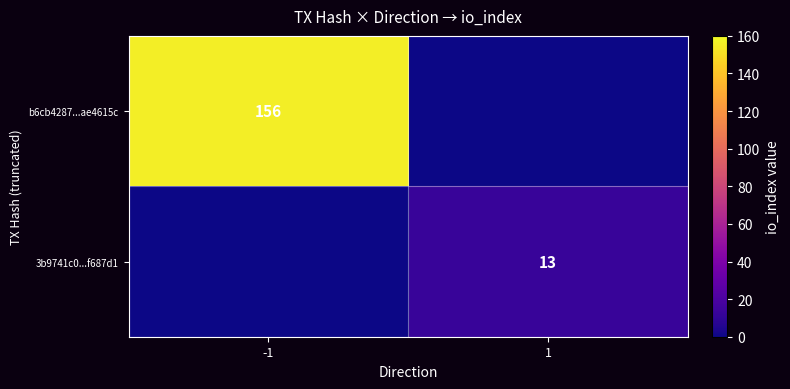

Is it true that 3b9741c0...f687d1 equals 3 at 1?

False